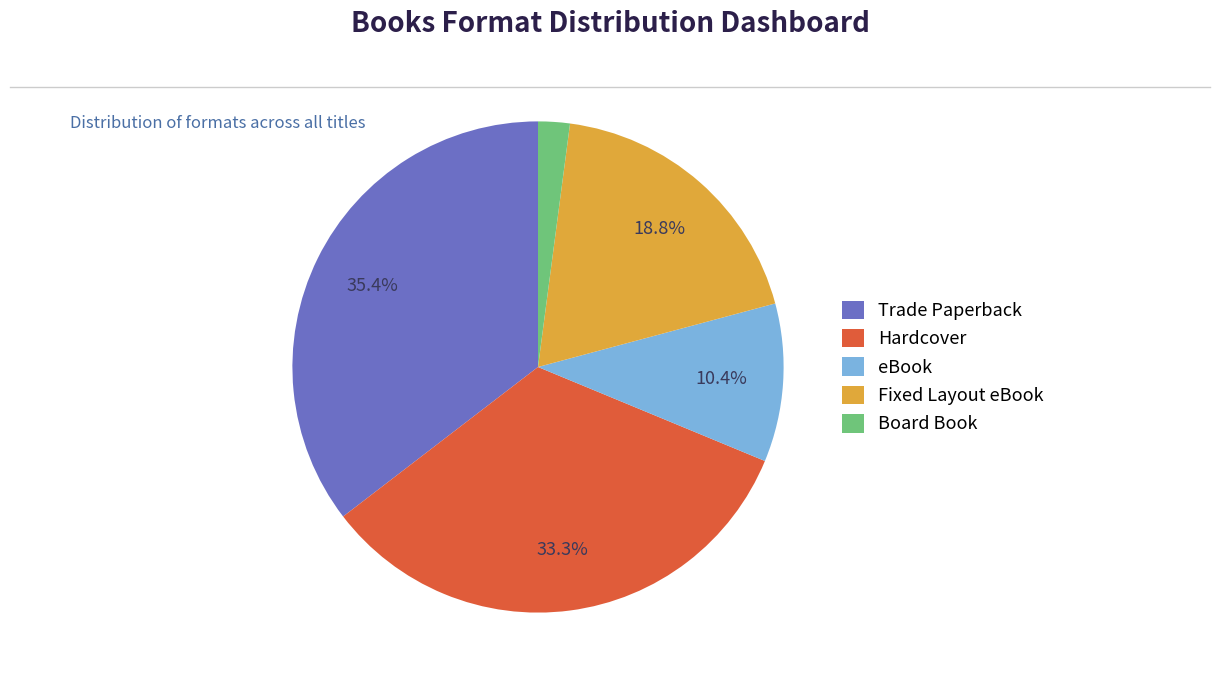

Between Fixed Layout eBook and eBook, which is larger?

Fixed Layout eBook